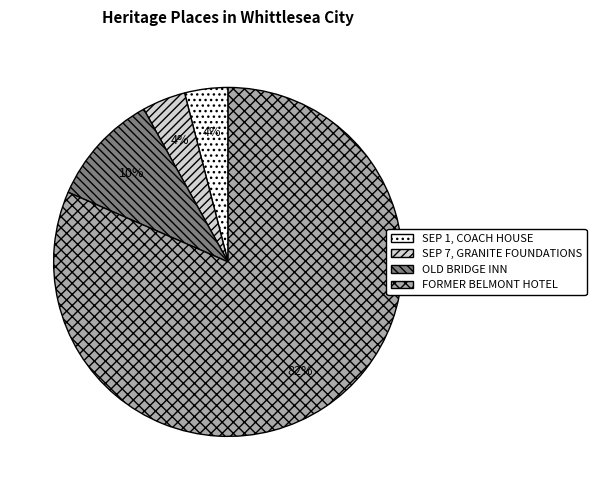

Which category has the biggest portion of the pie?

FORMER BELMONT HOTEL